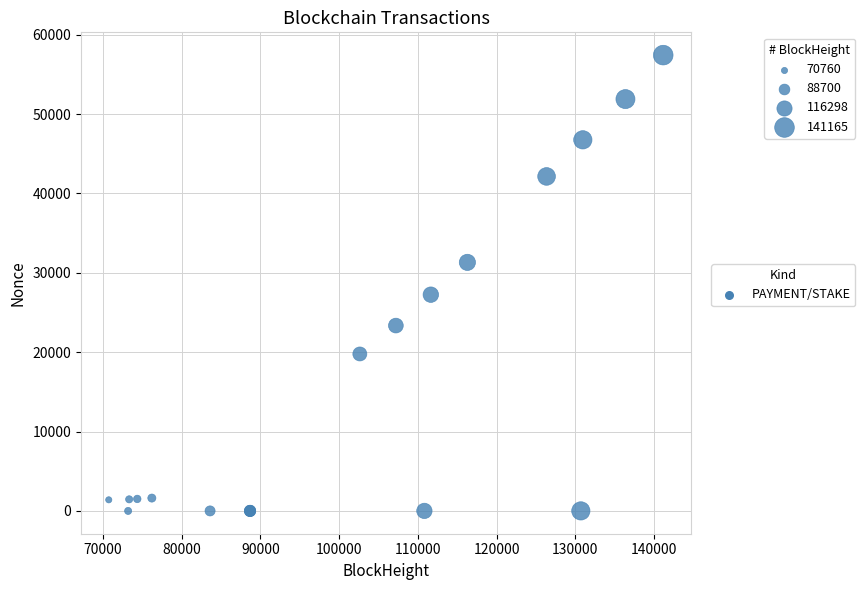

What Y value in the scatter plot is closest to 28711?

27244